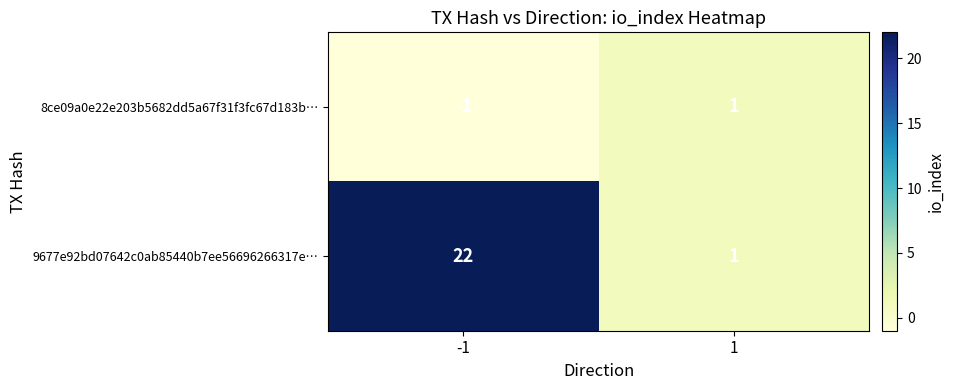

Reading right to left, what are all the values shown in this chart?

8ce09a0e22e203b5682dd5a67f31f3fc67d183b…: 1=1	-1=-1
9677e92bd07642c0ab85440b7ee56696266317e…: 1=1	-1=22